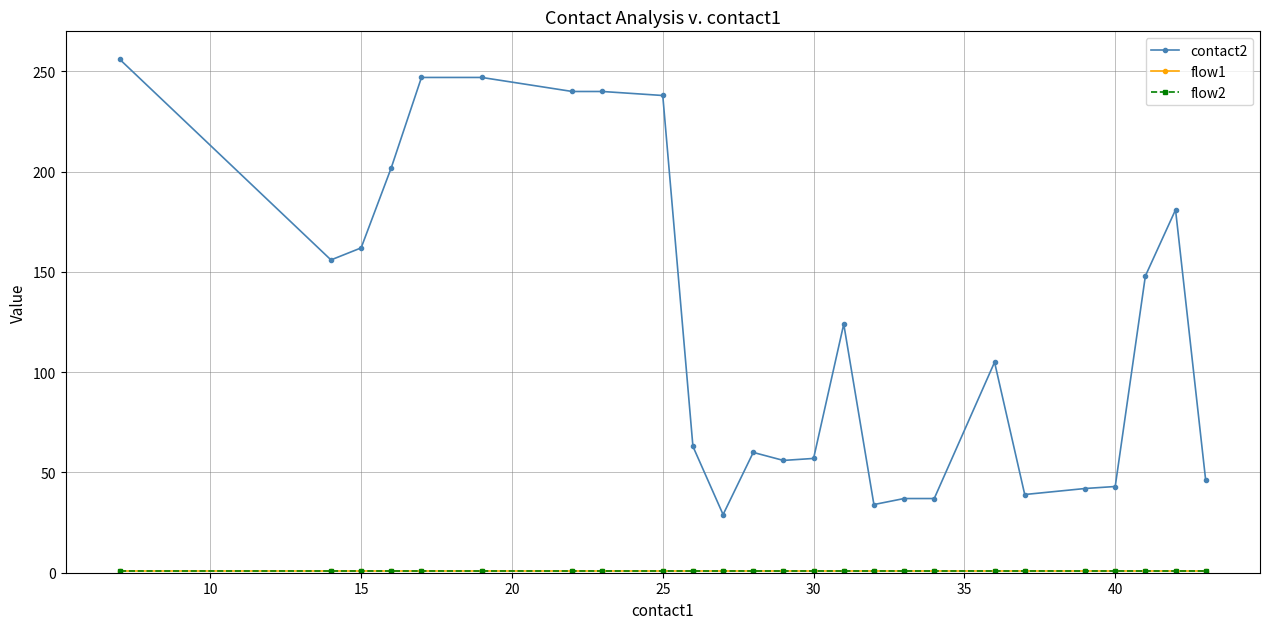

How many lines are shown in the chart?

3